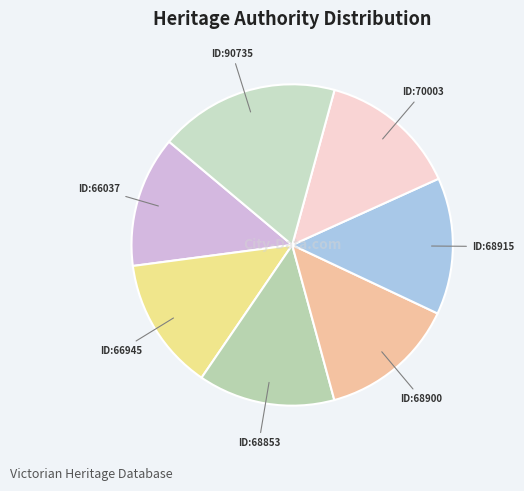

How many segments does this pie chart have?

7